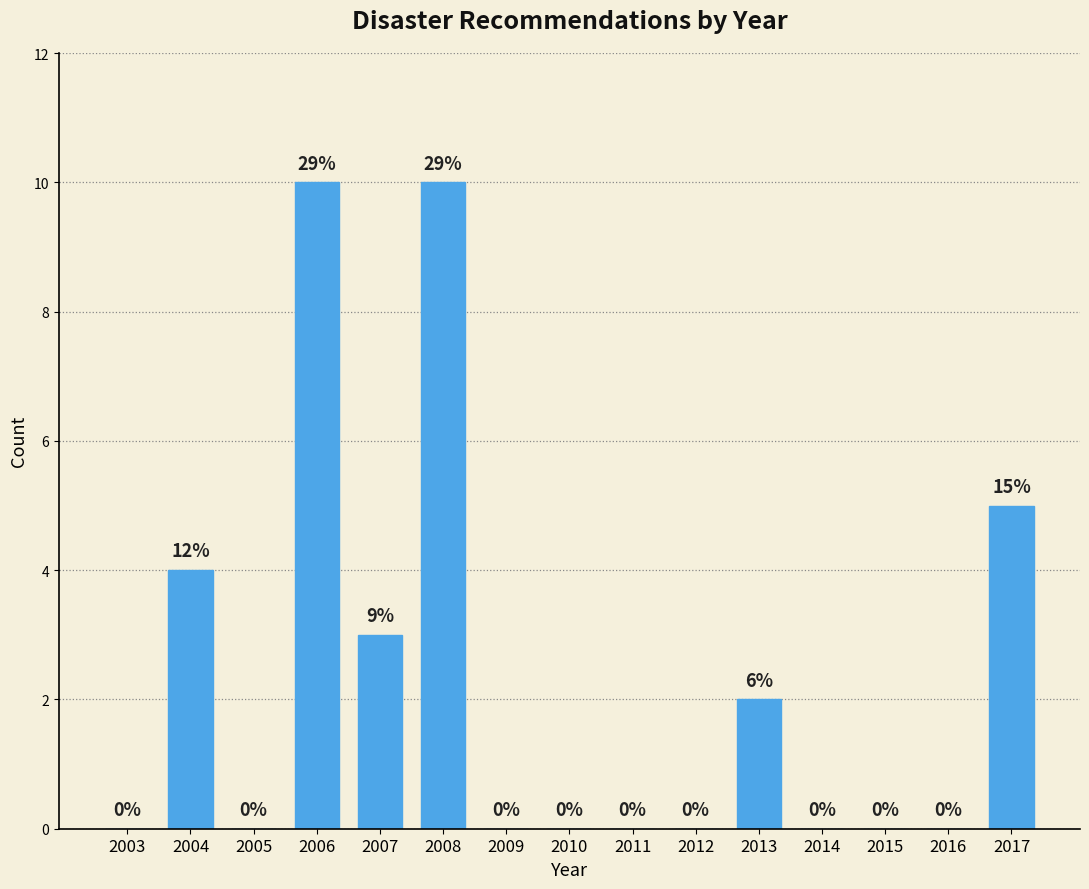

Reading right to left, list all the values displayed in this chart.

2017=5	2016=0	2015=0	2014=0	2013=2	2012=0	2011=0	2010=0	2009=0	2008=10	2007=3	2006=10	2005=0	2004=4	2003=0